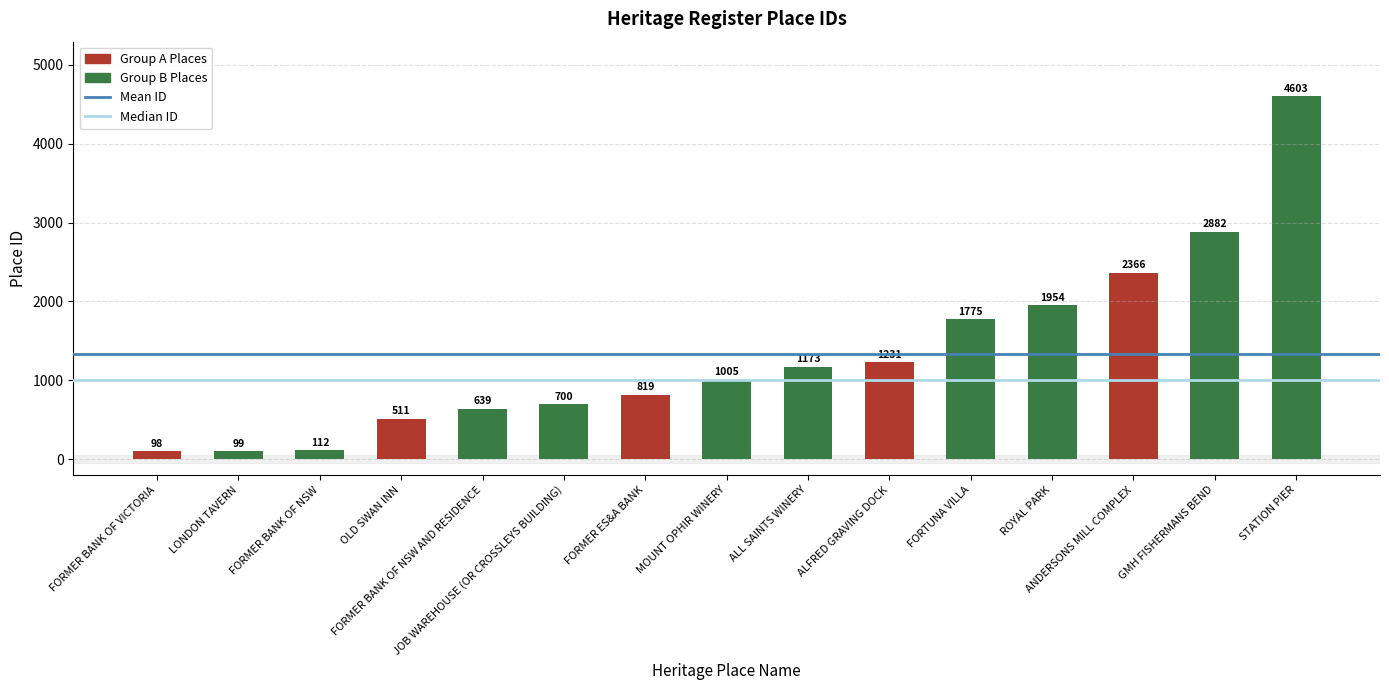

Are the bars grouped side by side (vs. stacked)?

No